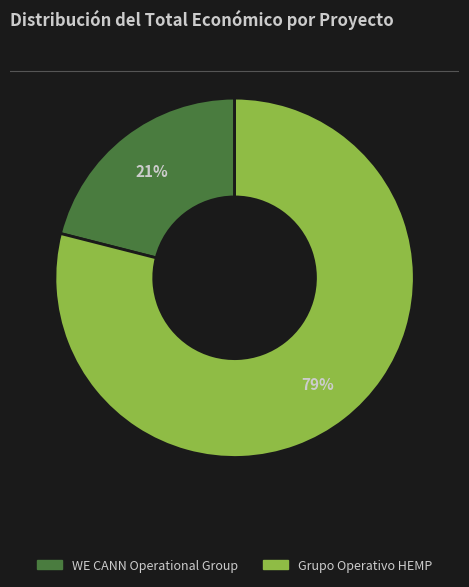

Do Grupo Operativo HEMP and WE CANN Operational Group together represent more than half of the pie?

Yes